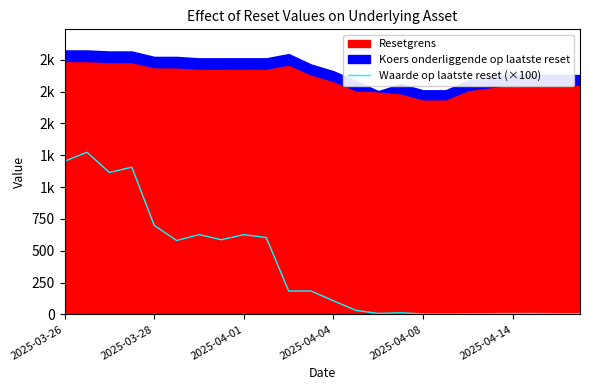

Where does the data first go above 184?

2025-03-26